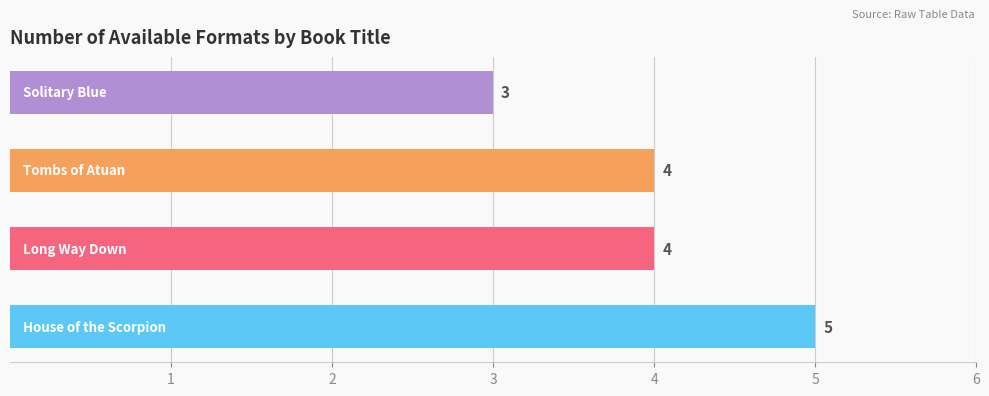

How many values are between 4 and 5?

3